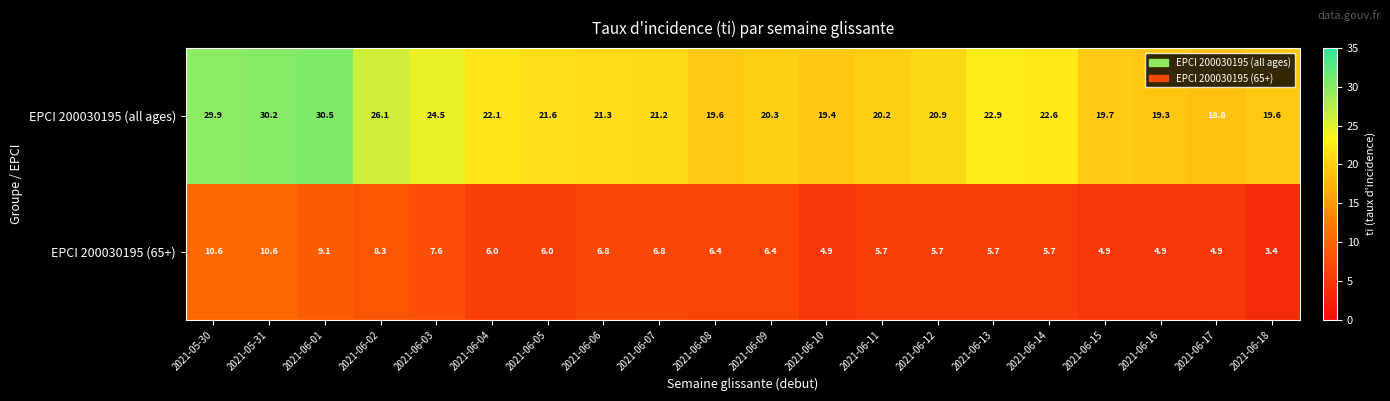

What is the total value across all series at 2021-06-18?

23.0